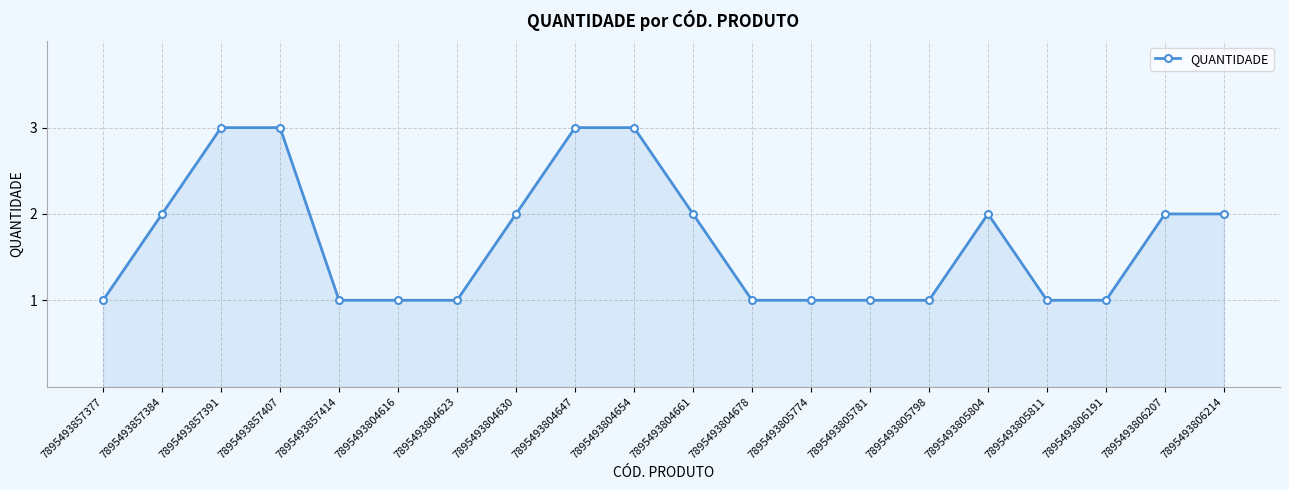

How many categories are shown in the chart?

20